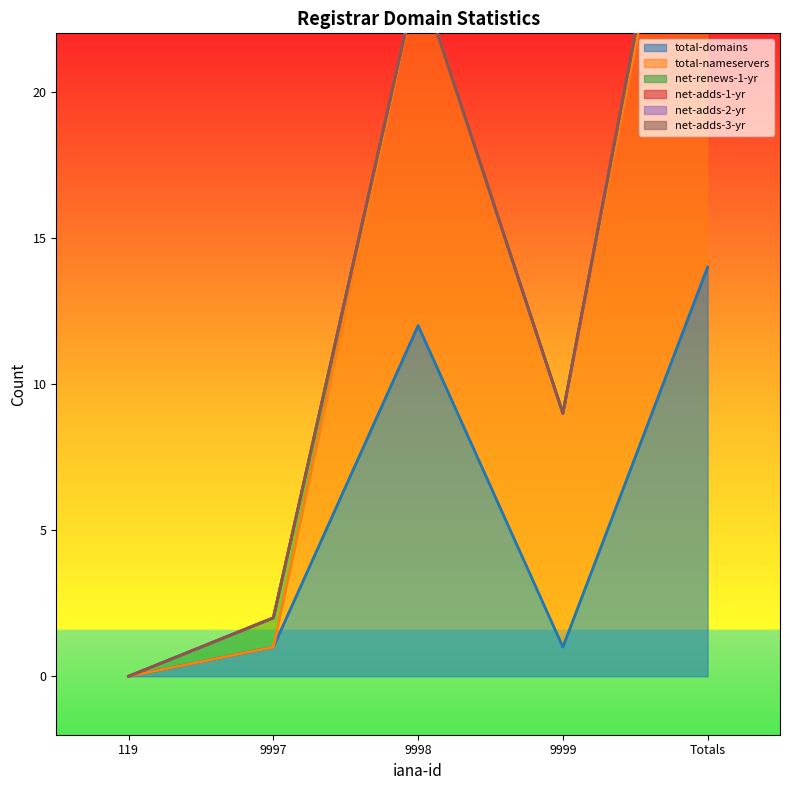

How many categories are shown in the chart?

5